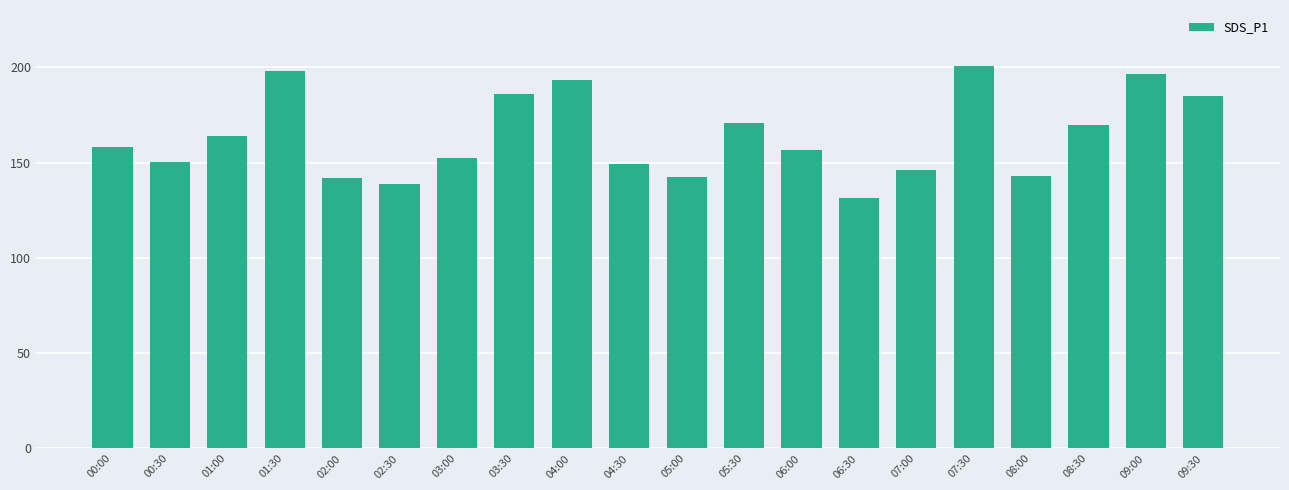

Read the value at 05:30.

170.5